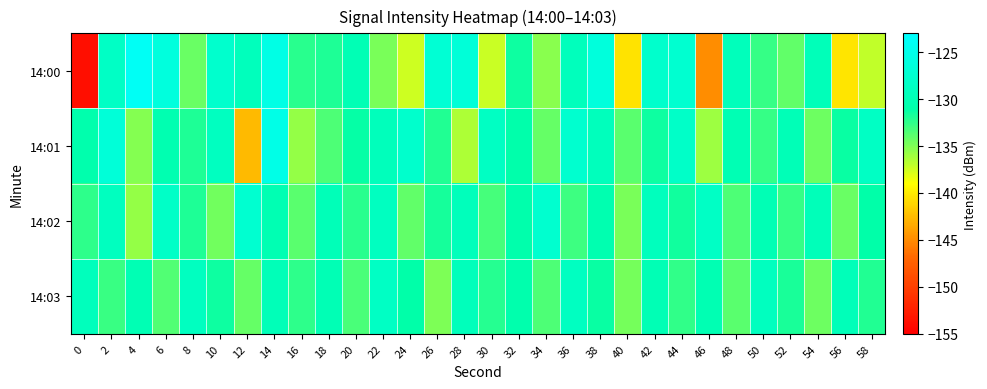

Reading left to right, transcribe all the data shown in this chart.

14:00: 0=-153.8	2=-128.4	4=-124.0	6=-126.2	8=-134.3	10=-127.7	12=-129.3	14=-125.4	16=-132.3	18=-131.9	20=-129.9	22=-134.8	24=-137.4	26=-127.1	28=-126.7	30=-137.4	32=-131.5	34=-135.3	36=-129.3	38=-126.4	40=-140.4	42=-127.8	44=-127.5	46=-145.0	48=-129.4	50=-132.6	52=-134.1	54=-129.6	56=-140.3	58=-137.0
14:01: 0=-130.7	2=-126.6	4=-135.1	6=-130.4	8=-132.0	10=-128.9	12=-142.6	14=-125.3	16=-135.7	18=-133.5	20=-131.2	22=-129.5	24=-127.8	26=-132.1	28=-136.4	30=-128.7	32=-130.9	34=-134.2	36=-127.6	38=-129.3	40=-133.8	42=-131.5	44=-128.2	46=-135.9	48=-130.1	50=-132.7	52=-129.8	54=-134.5	56=-131.3	58=-128.6
14:02: 0=-132.5	2=-129.1	4=-135.7	6=-128.3	8=-131.9	10=-134.6	12=-127.4	14=-130.2	16=-133.8	18=-129.7	20=-132.3	22=-128.9	24=-134.1	26=-131.7	28=-129.4	30=-133.2	32=-130.8	34=-127.6	36=-132.9	38=-130.5	40=-134.8	42=-129.2	44=-131.6	46=-128.4	48=-133.4	50=-130.0	52=-132.7	54=-129.6	56=-134.3	58=-131.1
14:03: 0=-129.3	2=-132.8	4=-130.1	6=-133.6	8=-128.9	10=-131.4	12=-134.2	14=-129.7	16=-132.5	18=-130.0	20=-133.3	22=-128.6	24=-131.1	26=-134.9	28=-129.4	30=-132.2	32=-130.7	34=-133.5	36=-128.8	38=-131.3	40=-134.7	42=-129.9	44=-132.6	46=-130.2	48=-133.8	50=-129.1	52=-131.8	54=-134.4	56=-129.6	58=-132.1